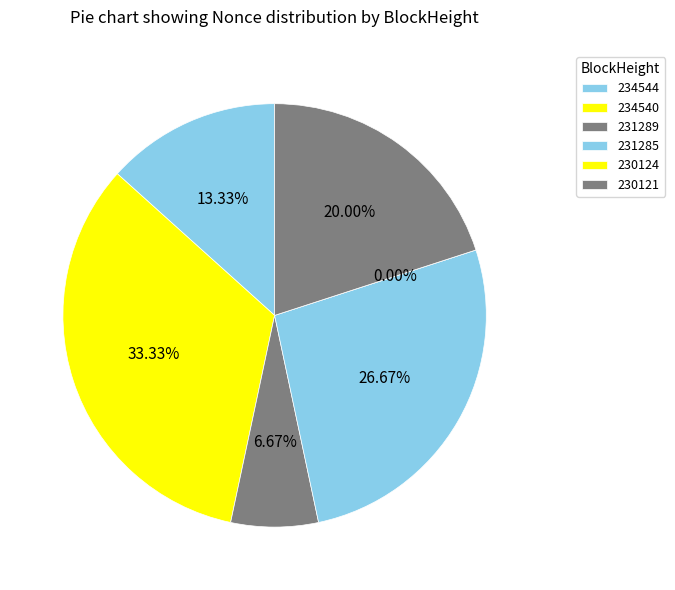

What portion of the pie excludes 231289?

93.3%